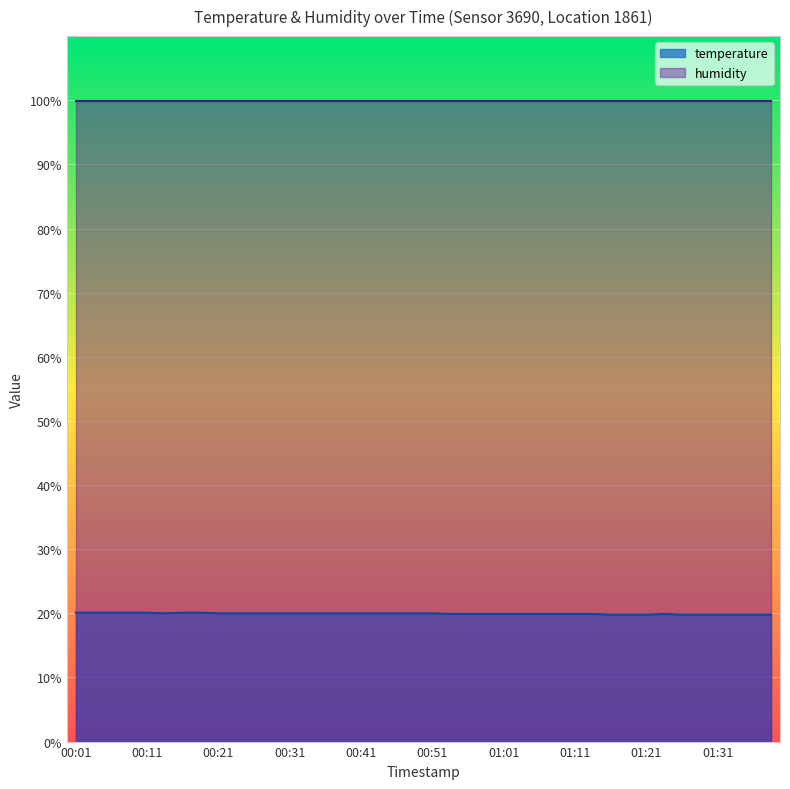

Which label corresponds to the smallest value in the chart?

01:16